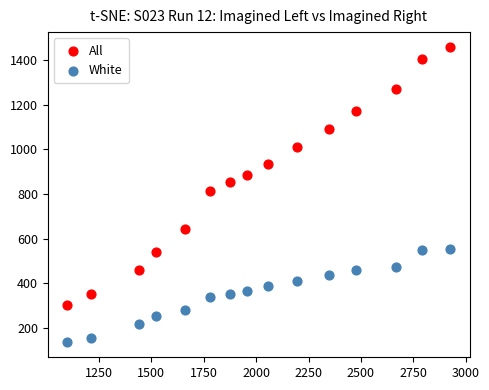

Which series has the largest Y range (max minus min)?

All